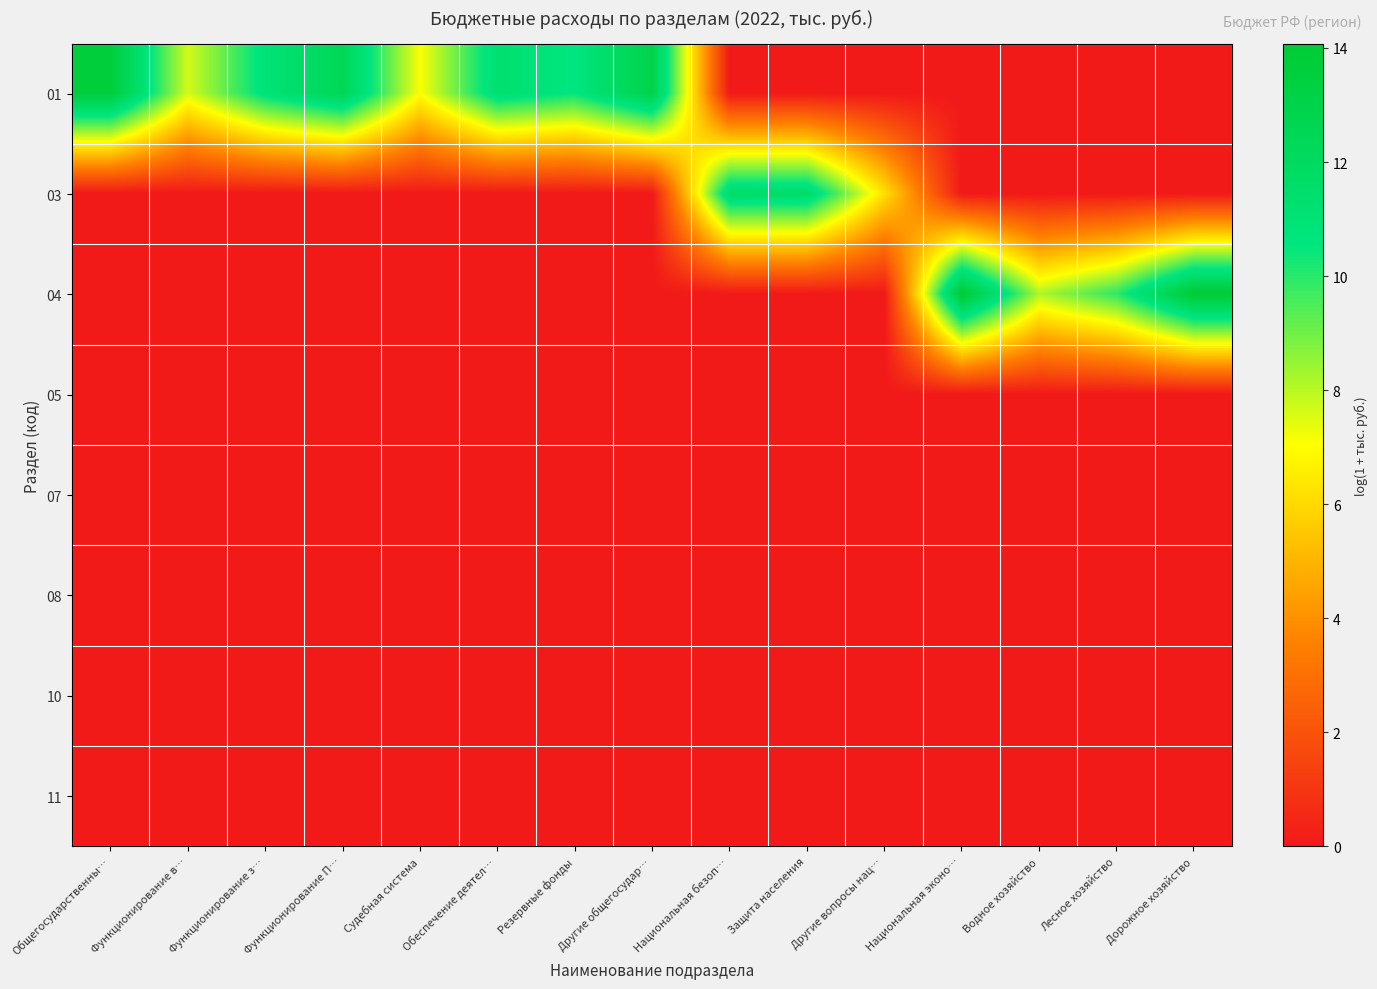

Rank the series at Другие общегосудар… from highest to lowest value.

01, 03, 04, 05, 07, 08, 10, 11